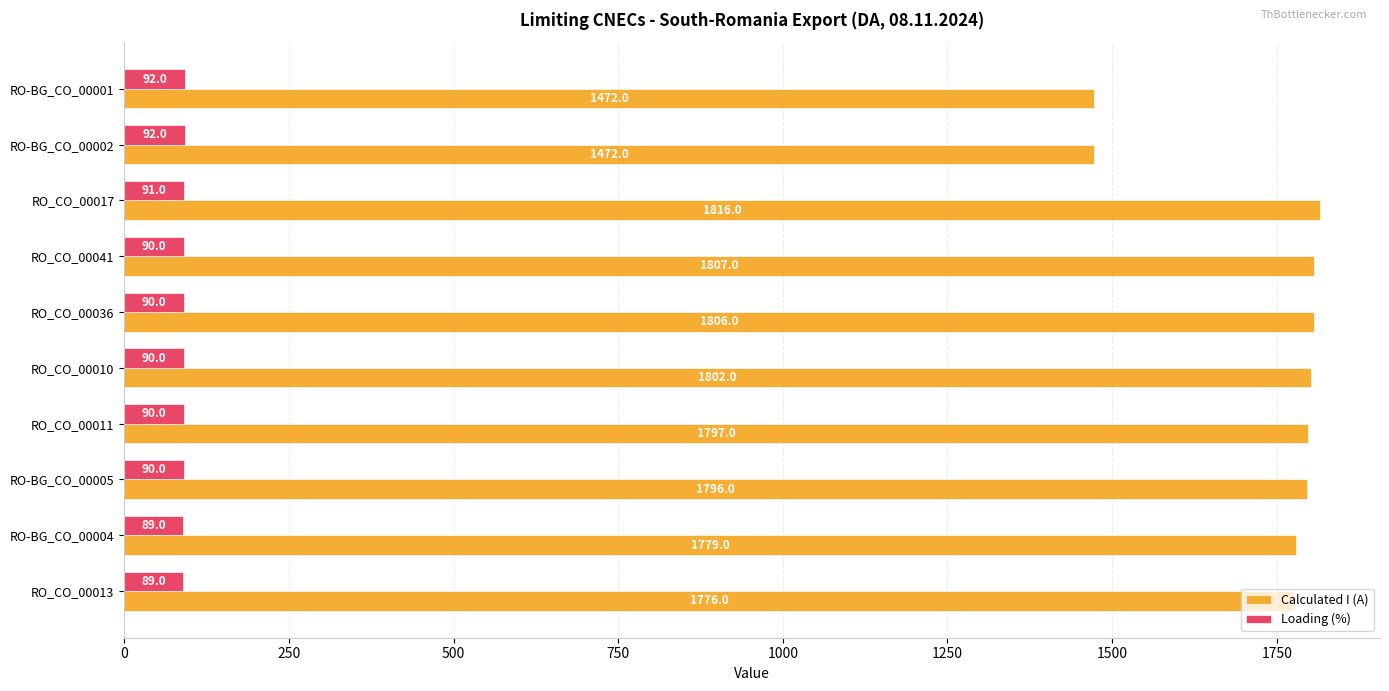

Is it true that Calculated I (A) equals 1796 at RO-BG_CO_00005?

True